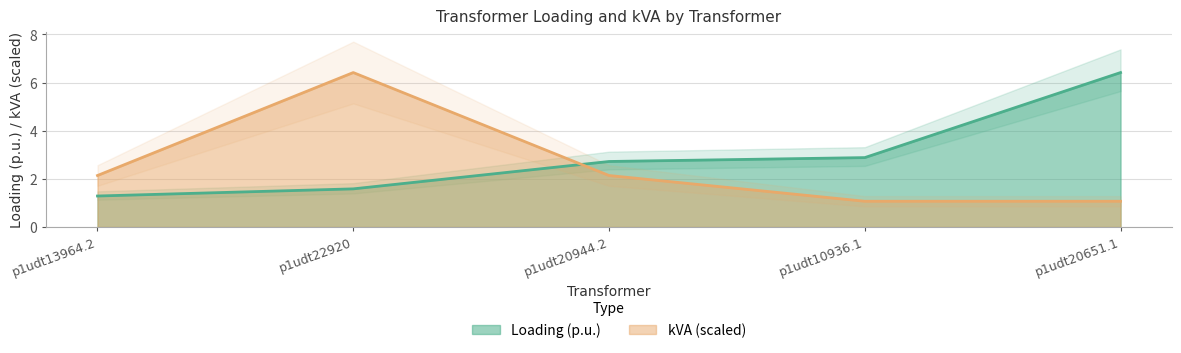

List the labels in order of kVA value, smallest first.

p1udt10936.1, p1udt20651.1, p1udt13964.2, p1udt20944.2, p1udt22920